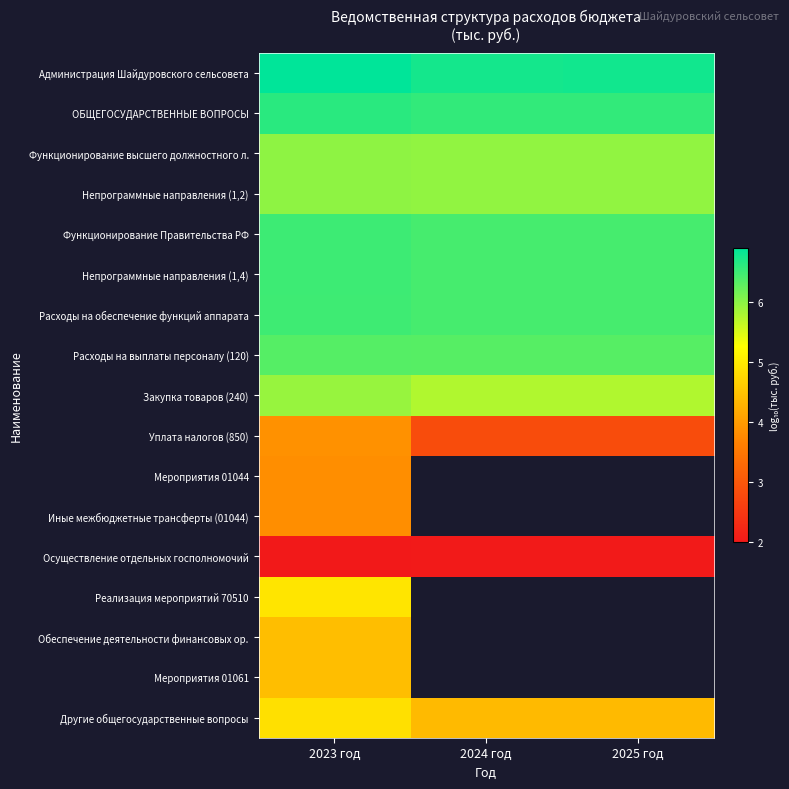

What is the sum of the Другие общегосударственные вопросы values at 2024 год and 2025 год?

8.8